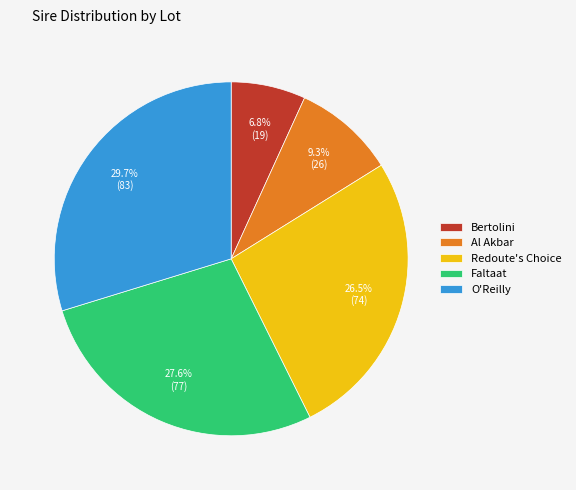

Count the number of slices in the pie.

5